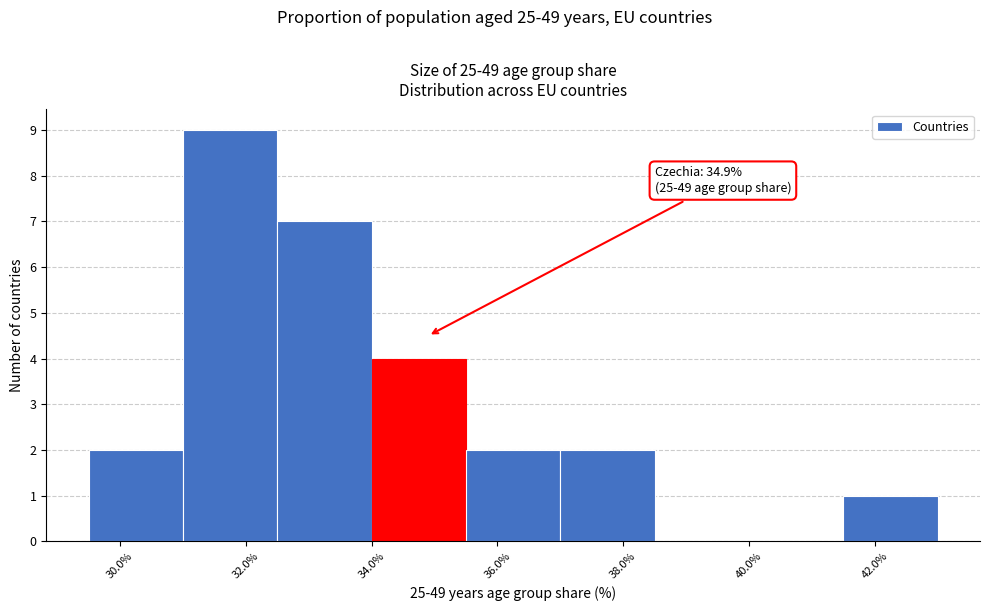

Which range on the x-axis has the tallest bar?

31.0 to 32.5